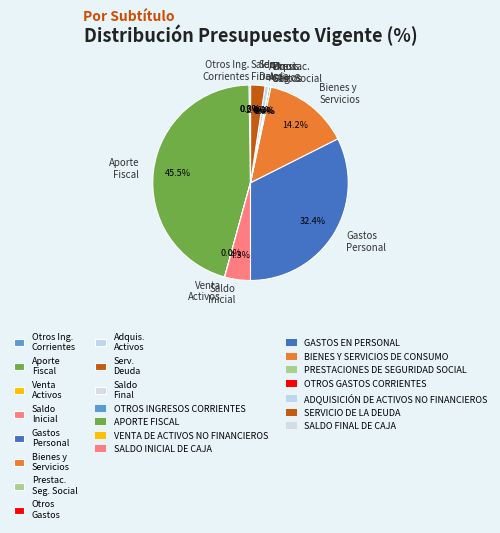

Combined, do Aporte Fiscal and Bienes y Servicios account for over 50%?

Yes